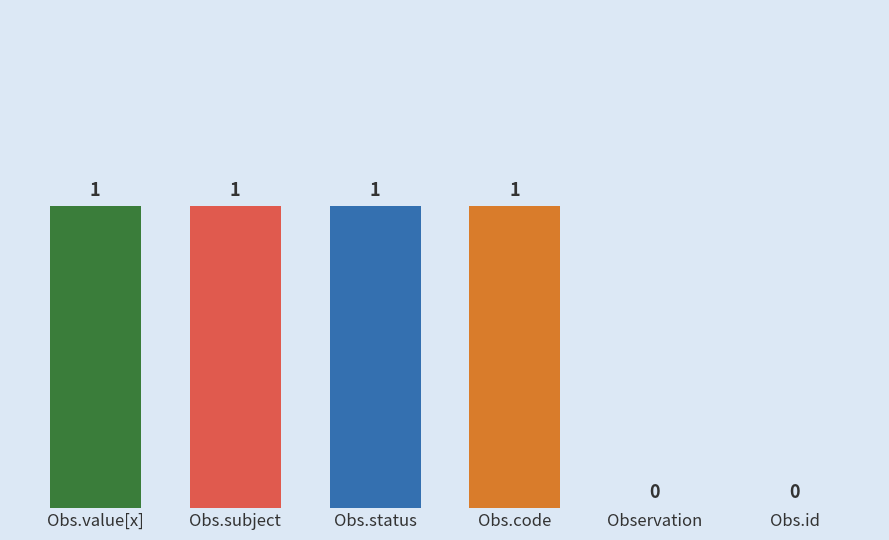

What is the sum of all values?

4